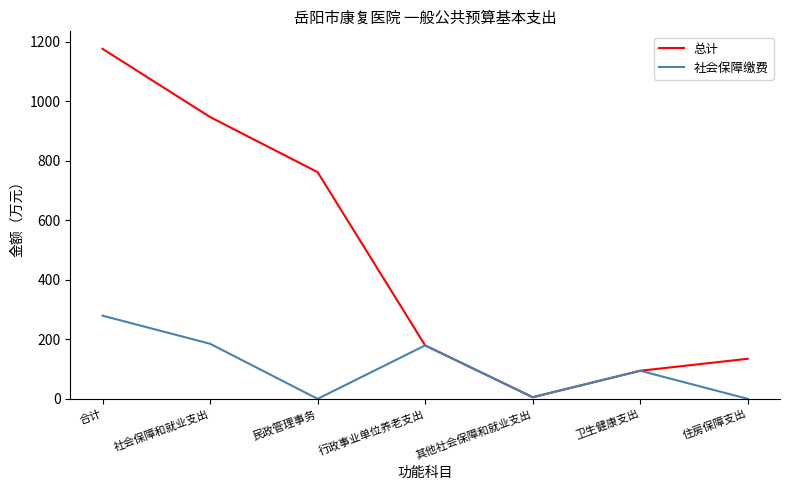

Which label corresponds to the largest value in the chart?

合计